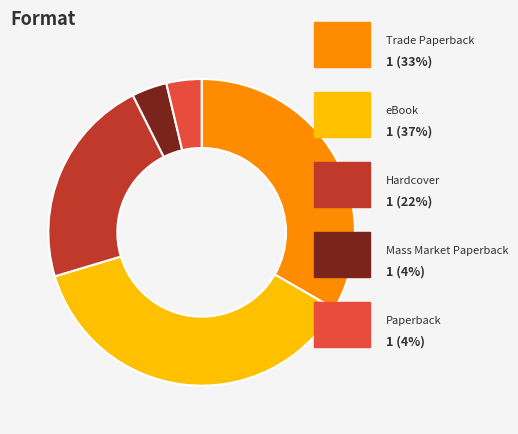

Is there any slice that represents more than half of the pie?

No